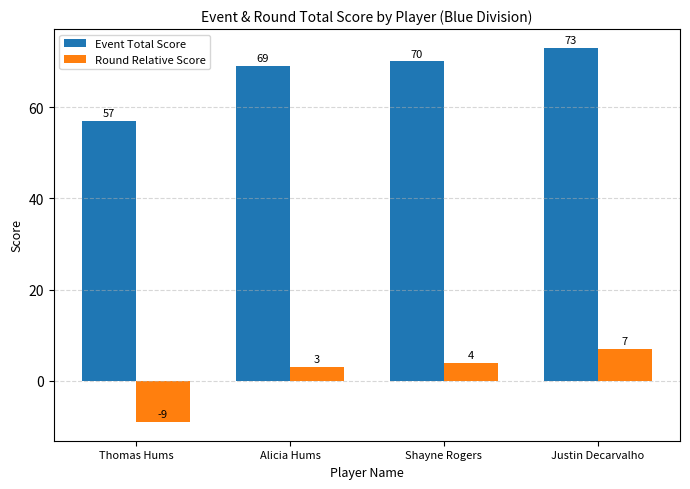

How many distinct data groups are displayed?

2